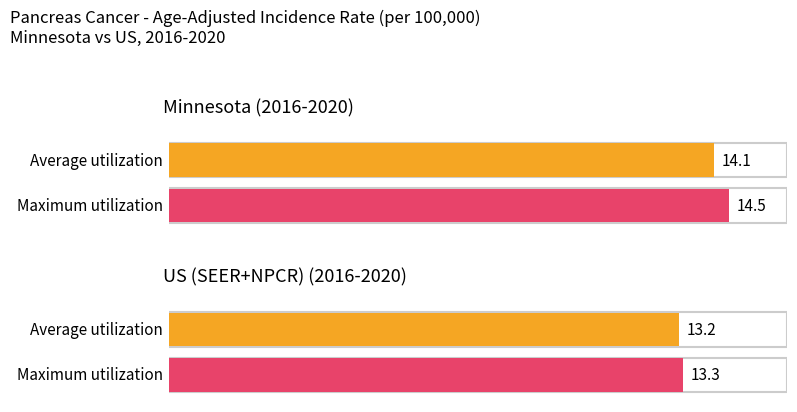

What is the difference between the Average utilization values at Minnesota and US (SEER+NPCR)?

0.9